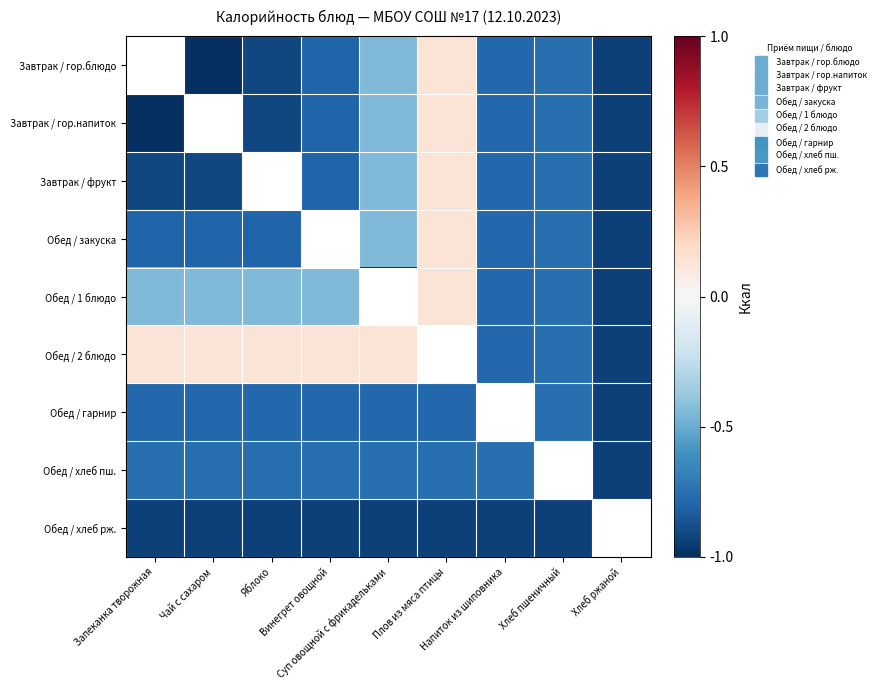

What is the difference between the highest and lowest values at Напиток из шиповника?

1.9